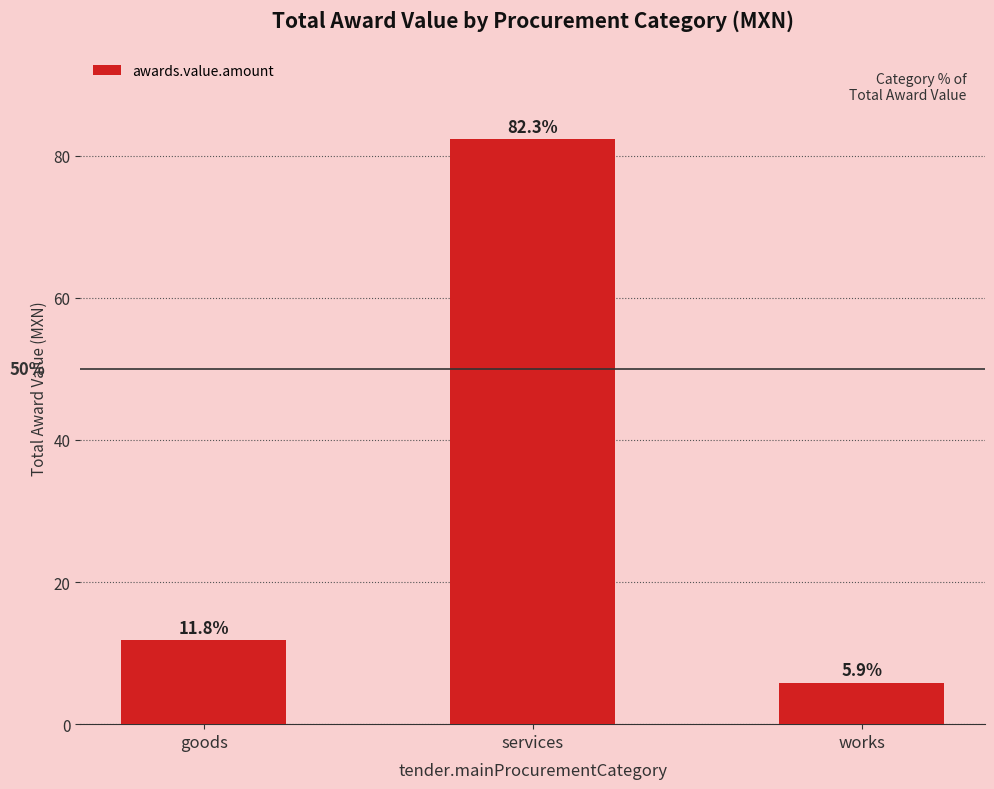

What is the difference between the second highest and minimum values?

6.0